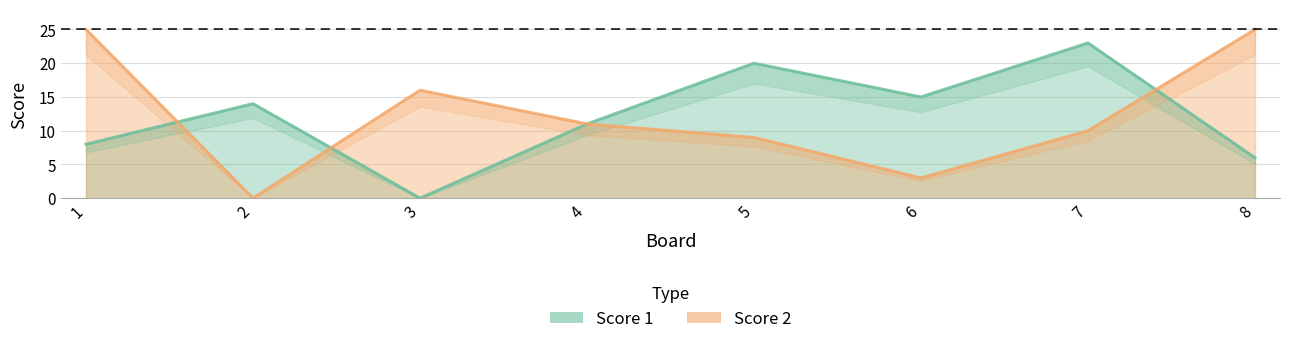

List the series in order of their peak value, lowest first.

Score 1, Score 2